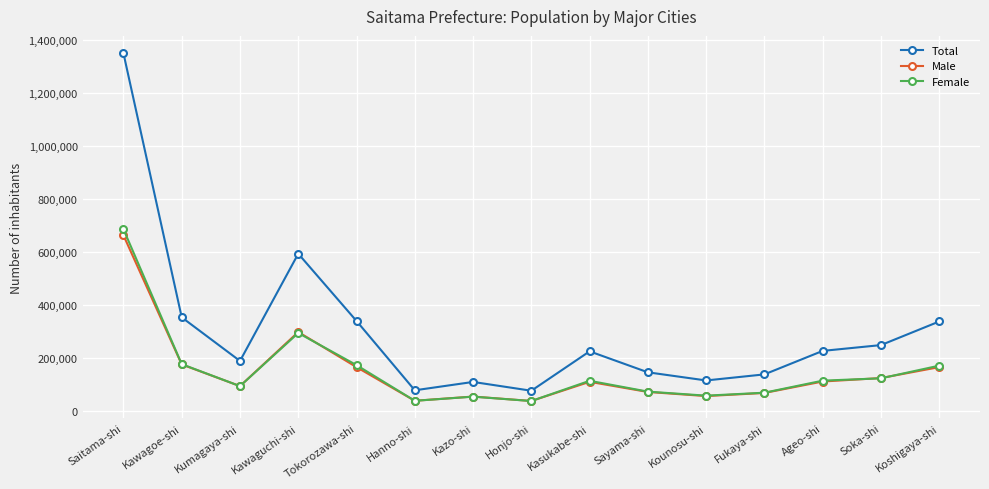

The value of Total at Saitama-shi is 717353. True or false?

False